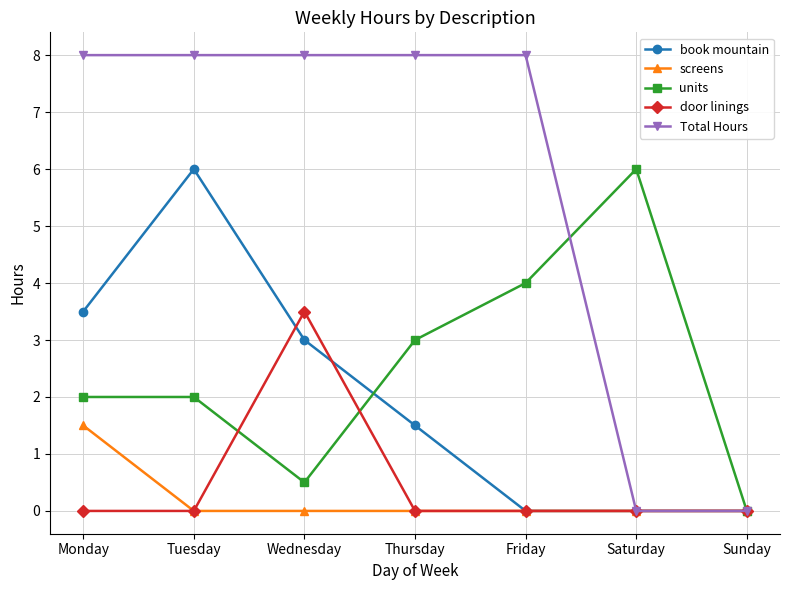

The units series shows 1.0 at Tuesday. True or false?

False